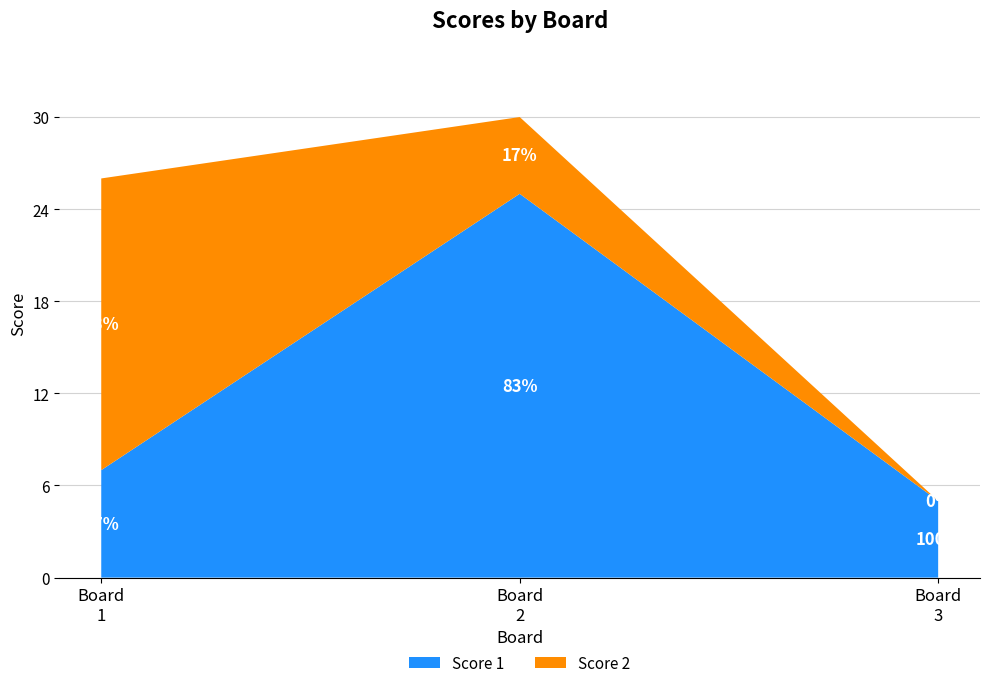

Reading left to right, list all the values displayed in this chart.

Score 1: 1=7	2=25	3=5
Score 2: 1=19	2=5	3=0